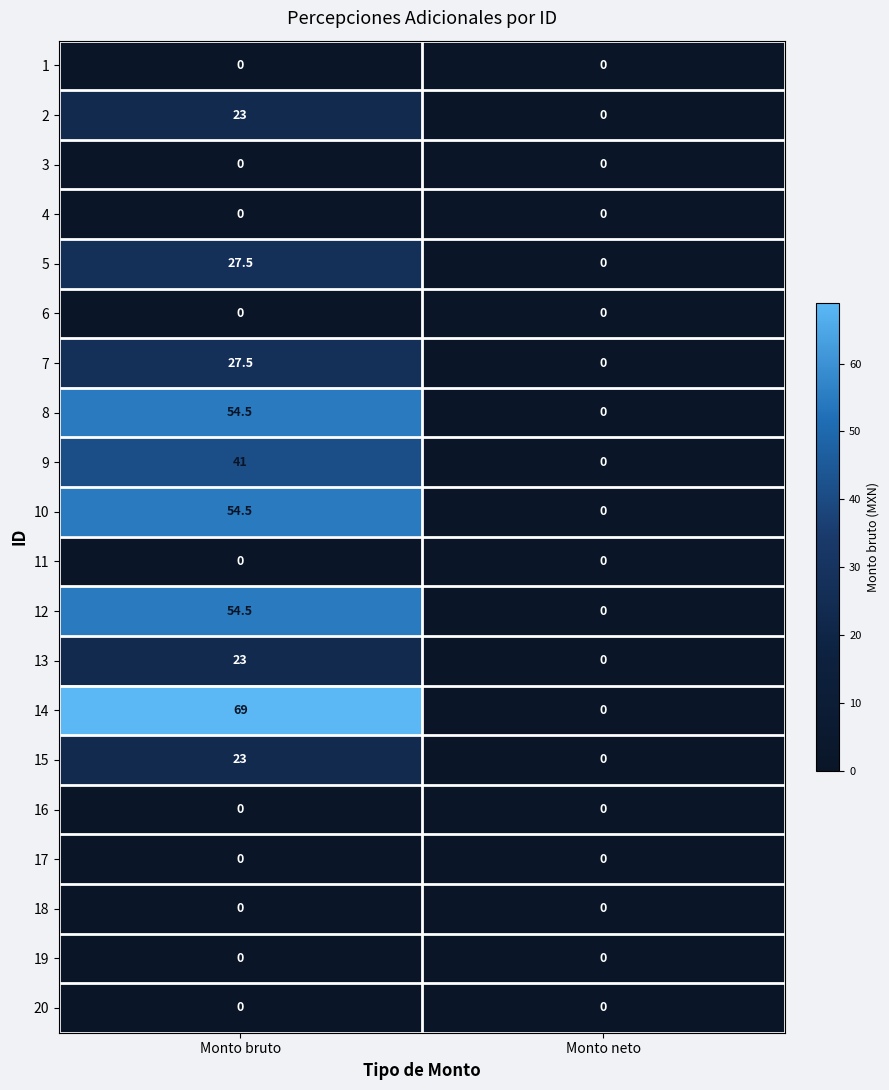

How many data points does each series have?

2